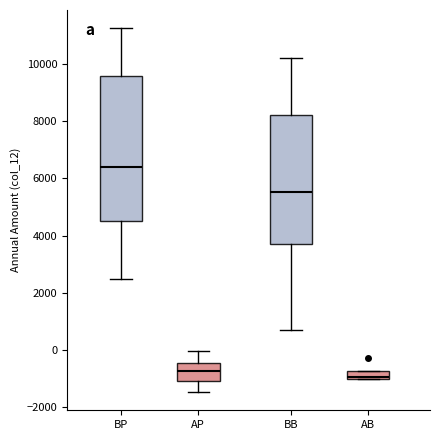

Which box's median line is the lowest?

AB